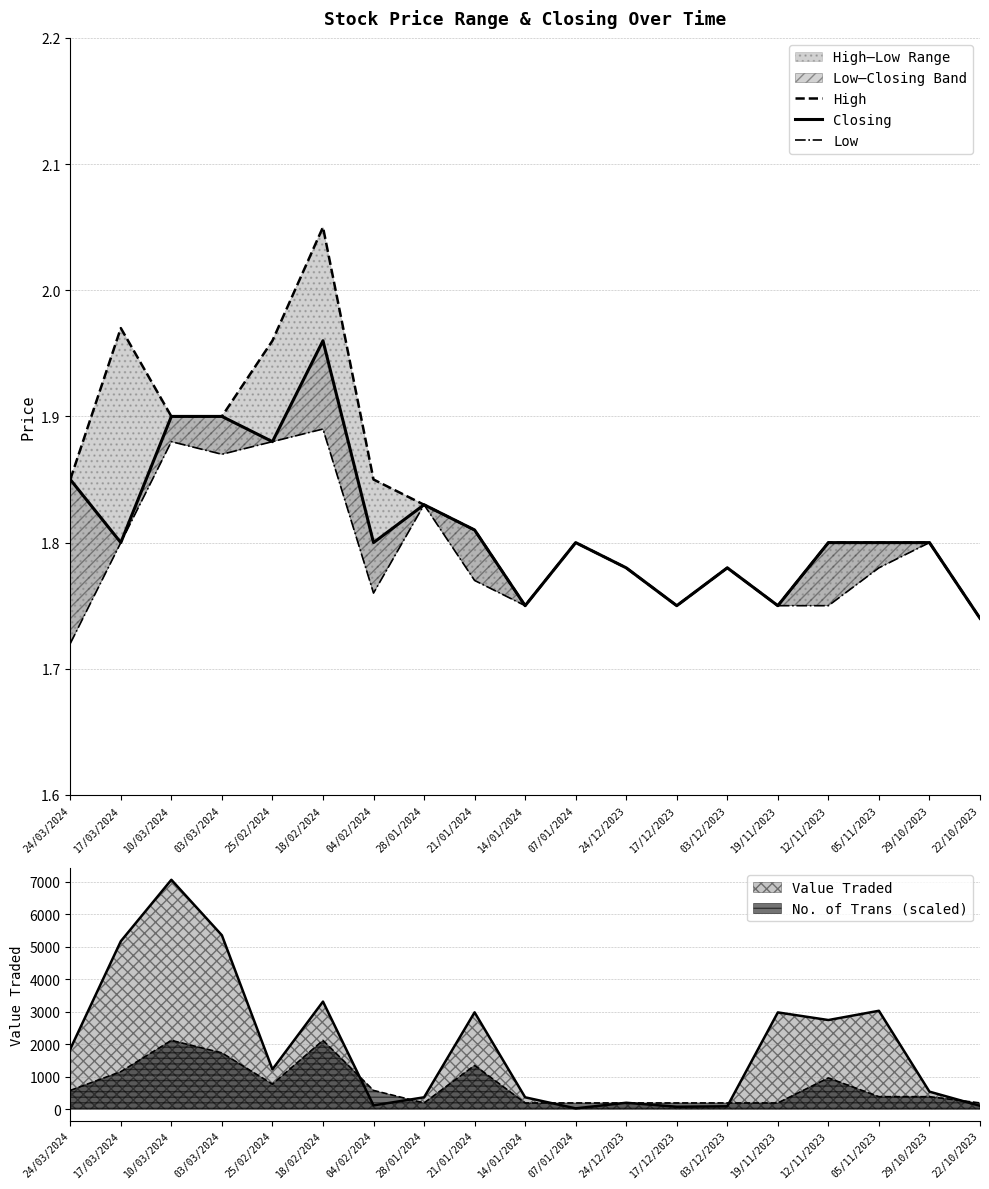

What is the smallest value displayed?

1.7